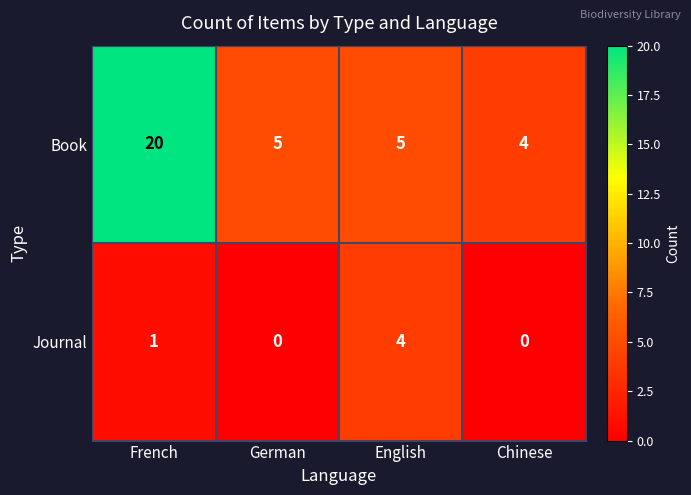

Which series has the largest total across all categories?

Book